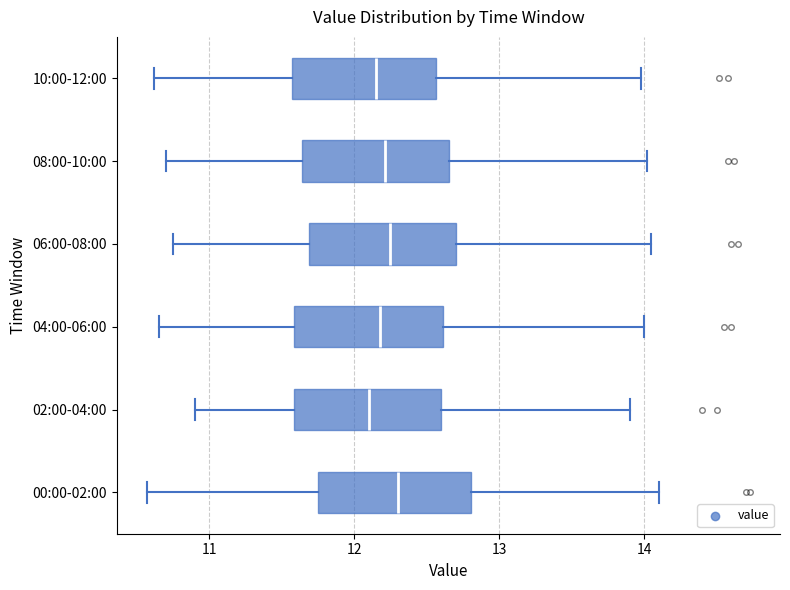

Where does the left whisker of the box for 04:00-06:00 end on the x-axis? The values are not printed on the chart, so give them approximately, as read against the axis.

10.7